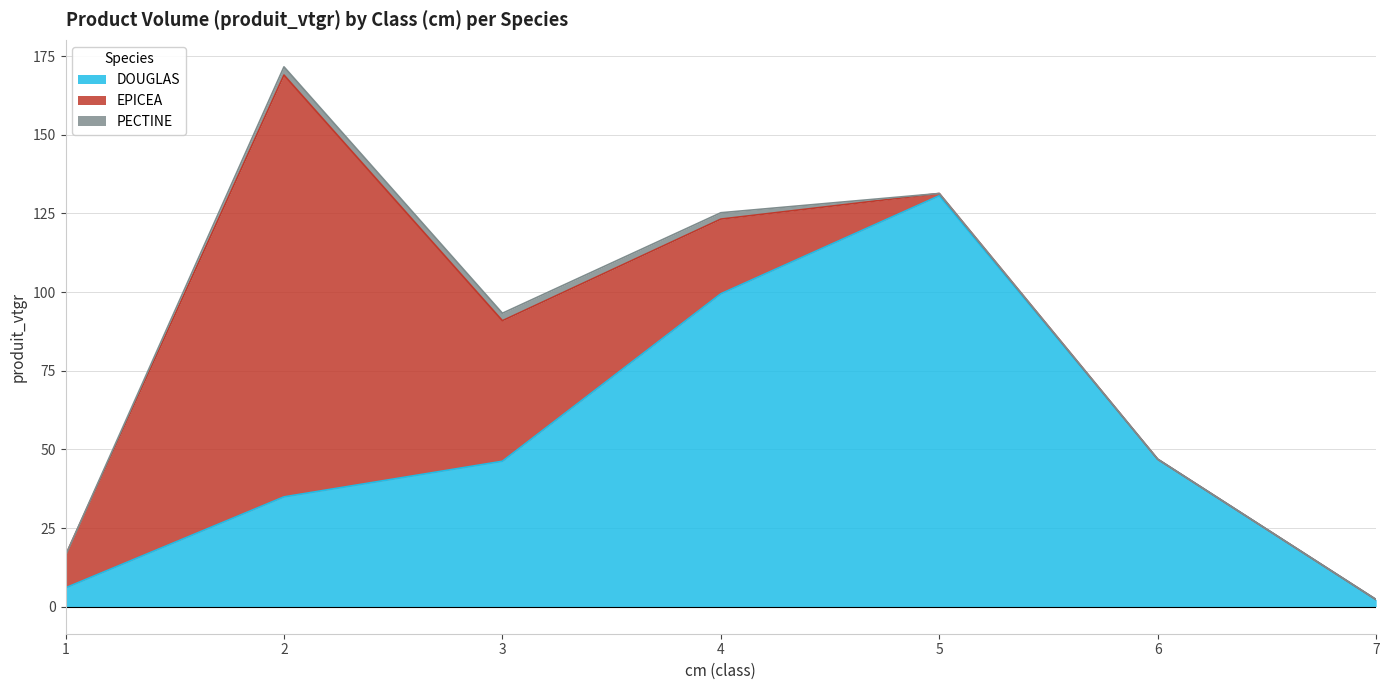

Is the value of PECTINE at 2 greater than the value of DOUGLAS at 4?

No